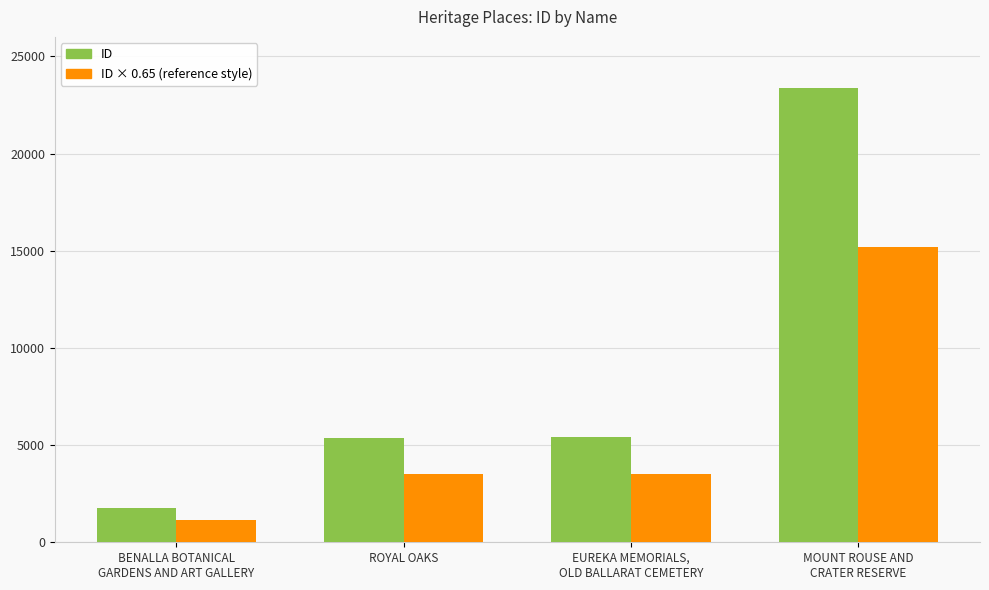

How many values in the ID × 0.65 (reference style) series are below 3524?

2